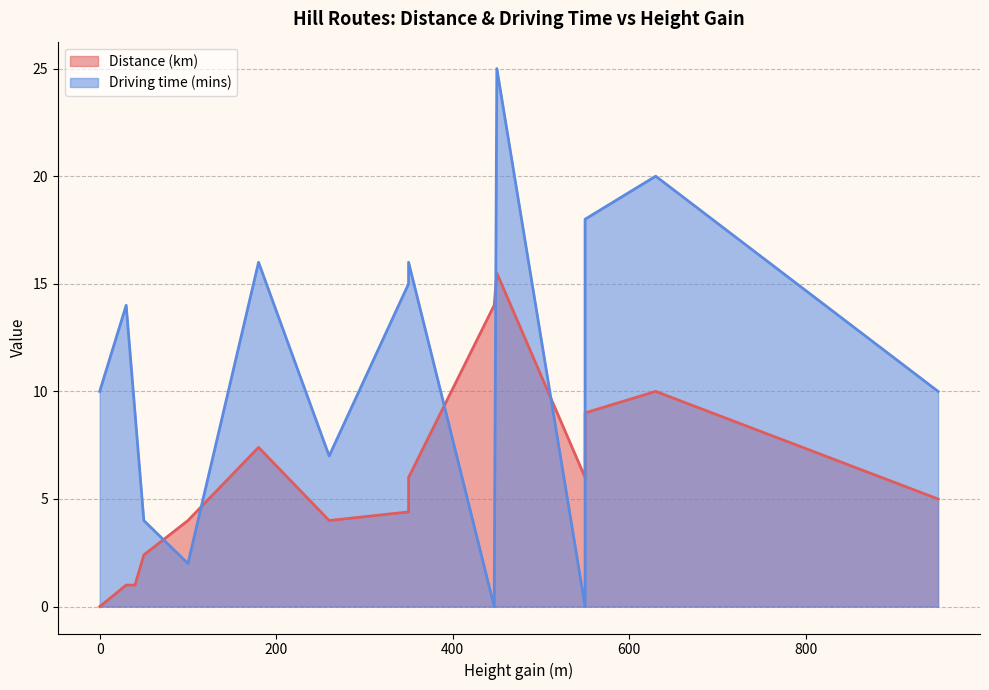

Which series has the widest spread of values?

Driving time (mins)